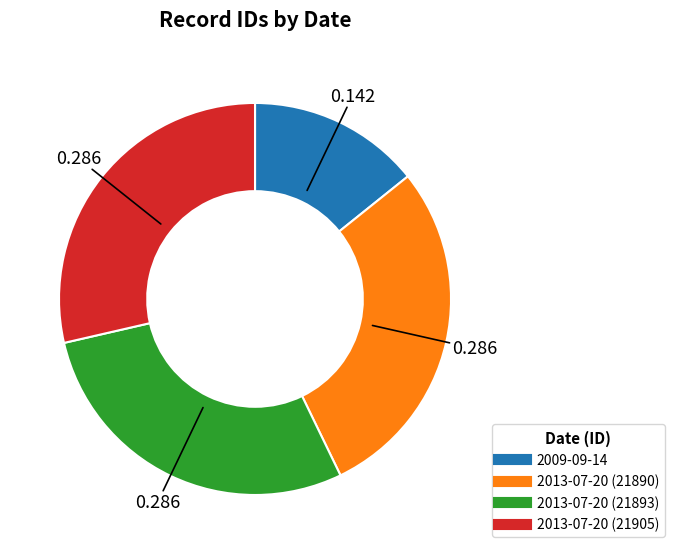

Does 2013-07-20 (21890) represent more than half of the total?

No